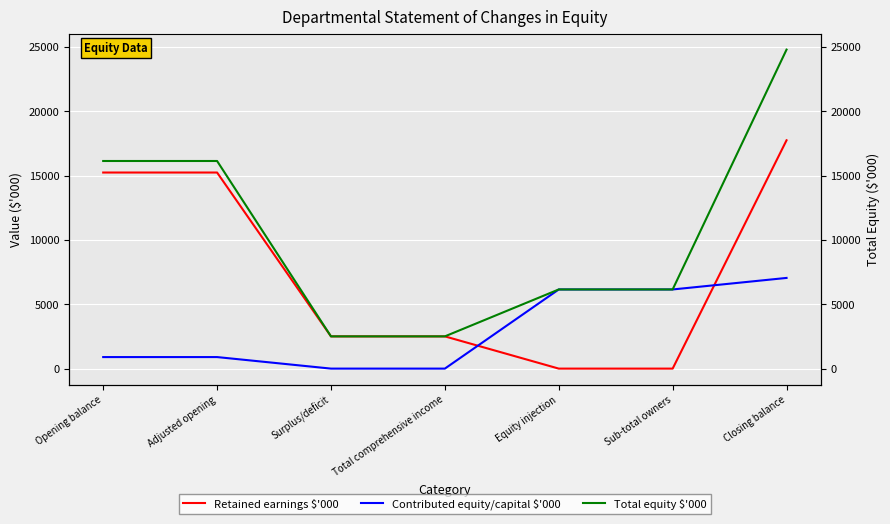

Which category has the highest value across all series?

Closing balance